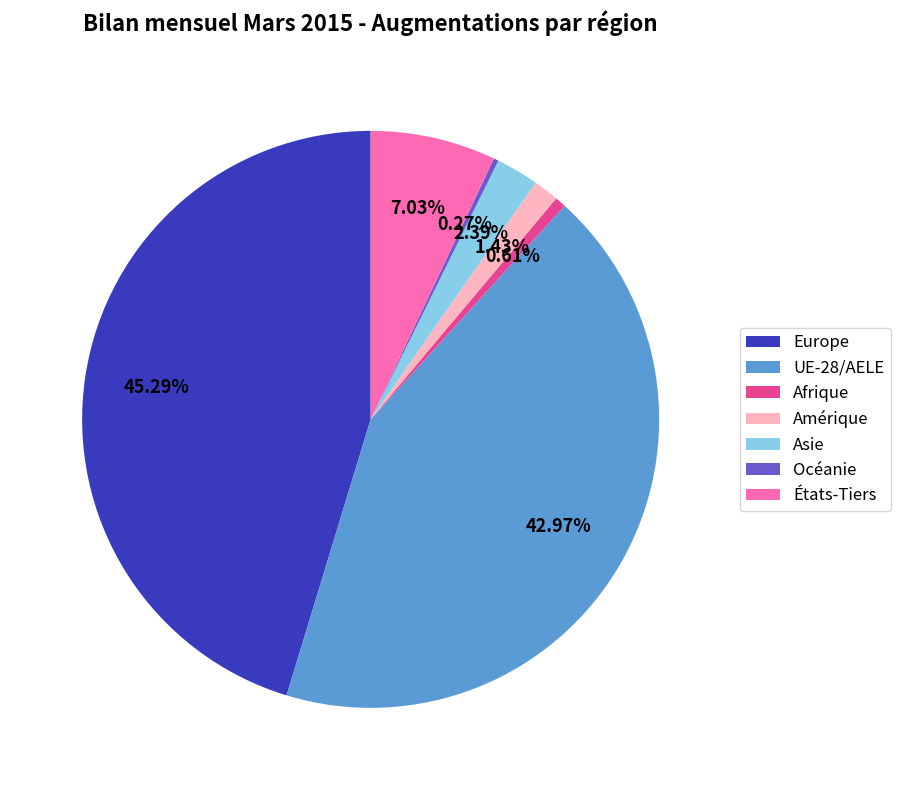

To the nearest percent, what is the combined percentage of Amérique and UE-28/AELE?

44%